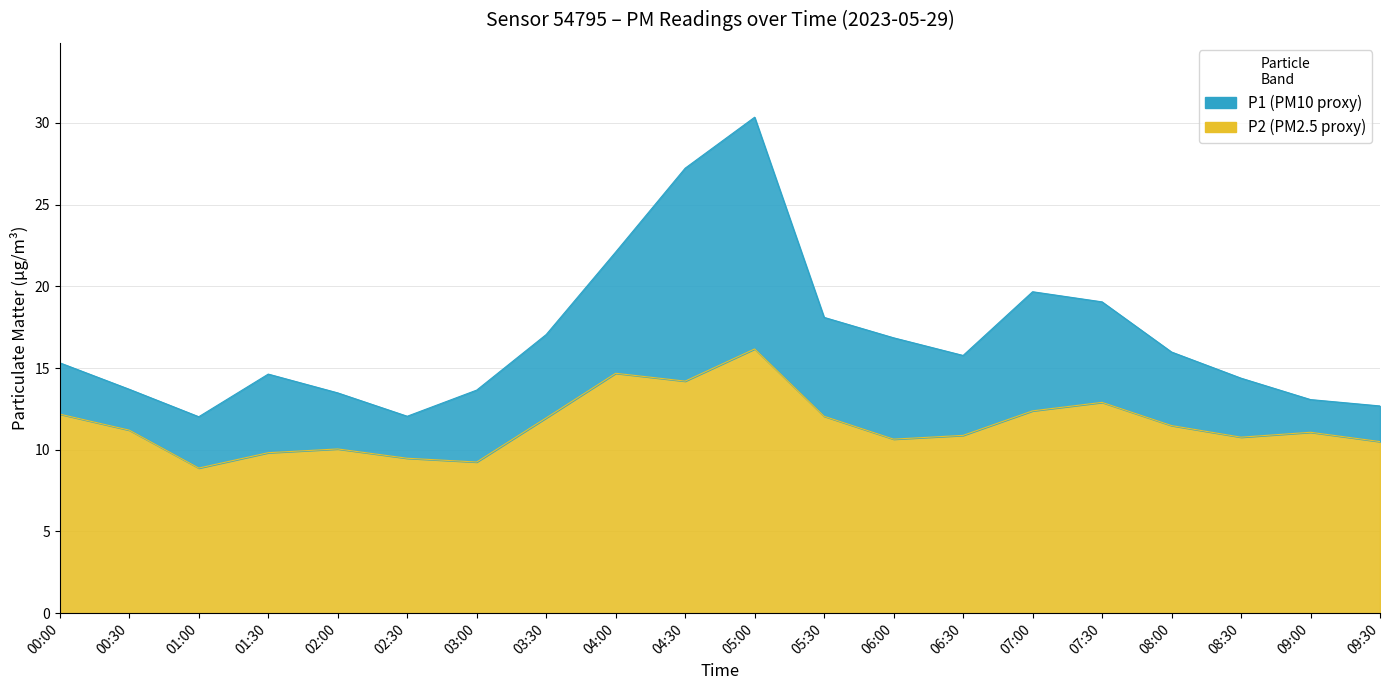

Rank the series by their maximum value, from lowest to highest.

P2, P1